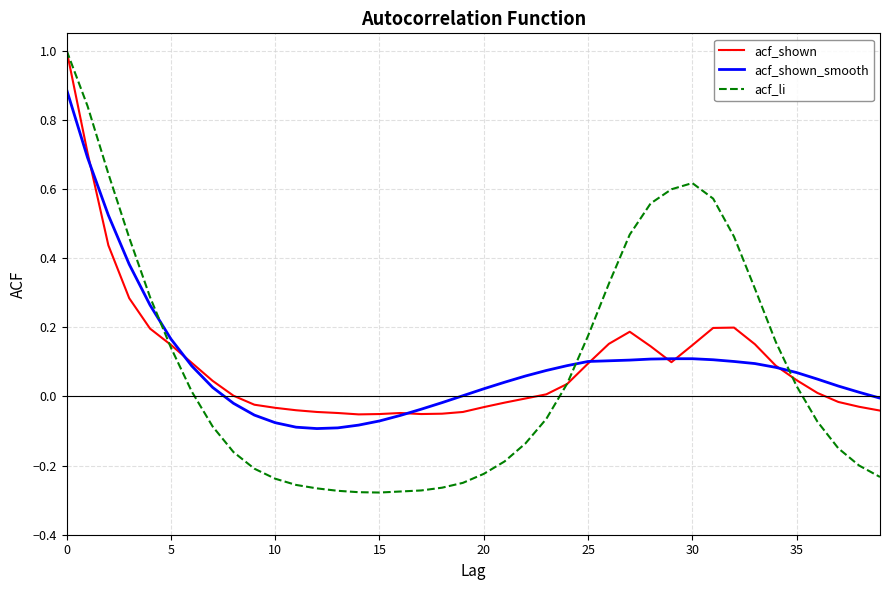

After their last crossing, which series has the higher values: acf_li or acf_shown?

acf_shown